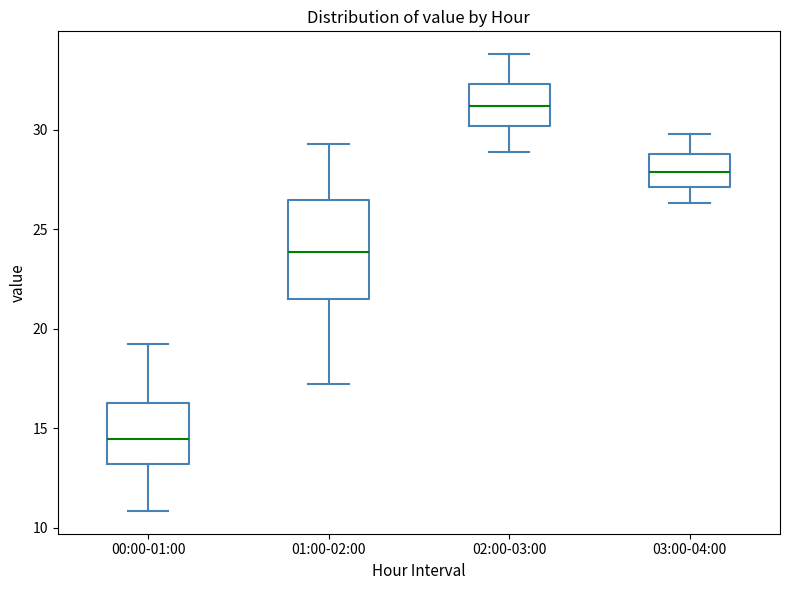

Reading left to right, transcribe this box plot: for each box, give where its median line is, the range the box spans, and where its two whiskers end, as read against the y-axis. The values are not printed on the chart, so give them approximately, as read against the axis.

00:00-01:00: median 14.5, box 13.0 to 16.5, whiskers 11.0 to 19.5
01:00-02:00: median 24.0, box 21.5 to 26.5, whiskers 17.5 to 29.5
02:00-03:00: median 31.0, box 30.0 to 32.5, whiskers 29.0 to 34.0
03:00-04:00: median 28.0, box 27.0 to 29.0, whiskers 26.5 to 30.0